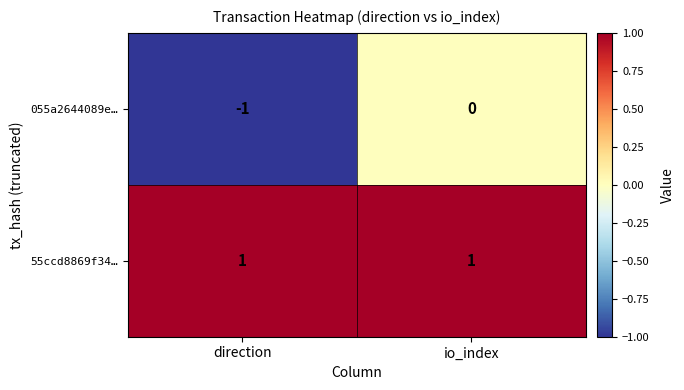

At which category does the chart reach its minimum across all series?

direction